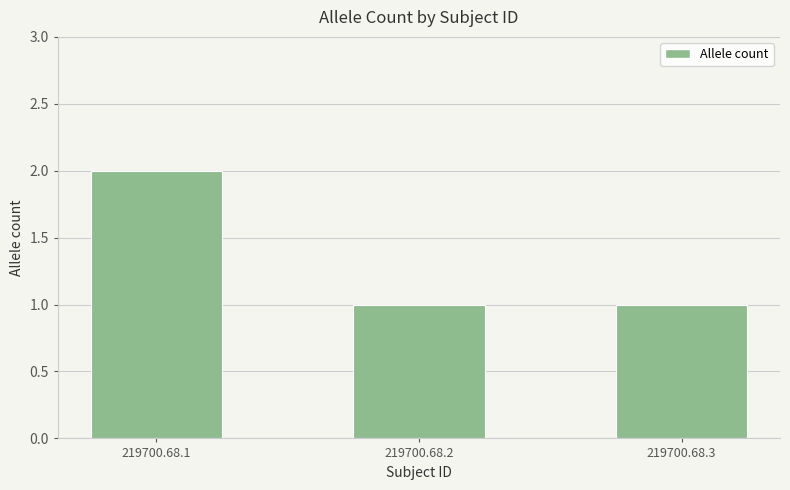

Is it true that the value at 219700.68.2 is 2?

False